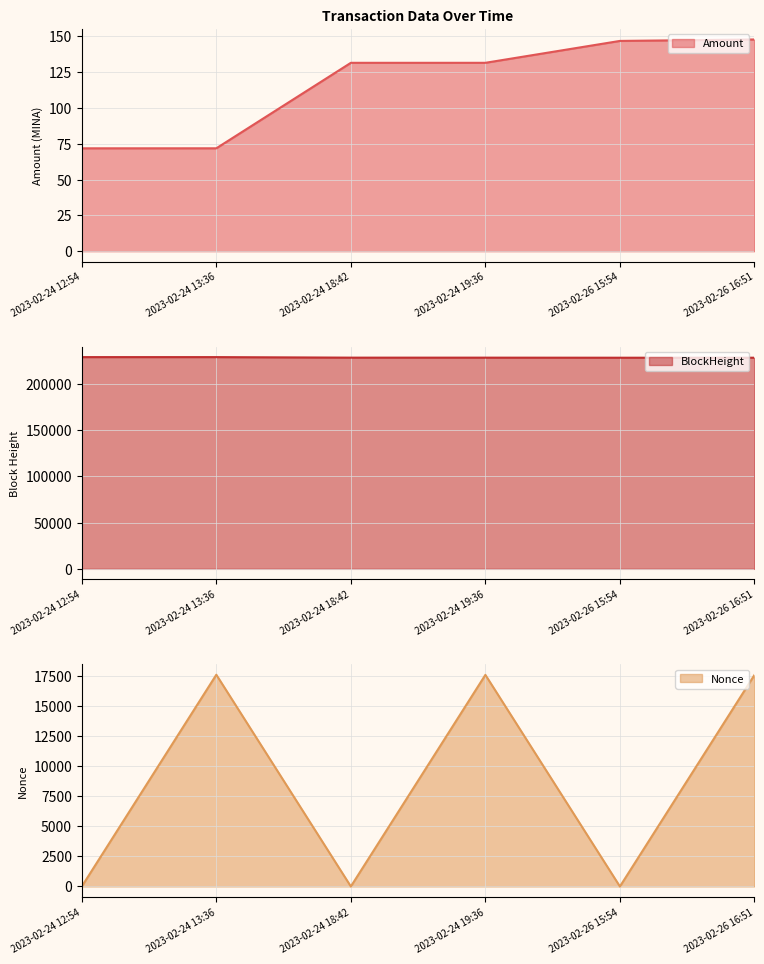

How many lines are shown in the chart?

3